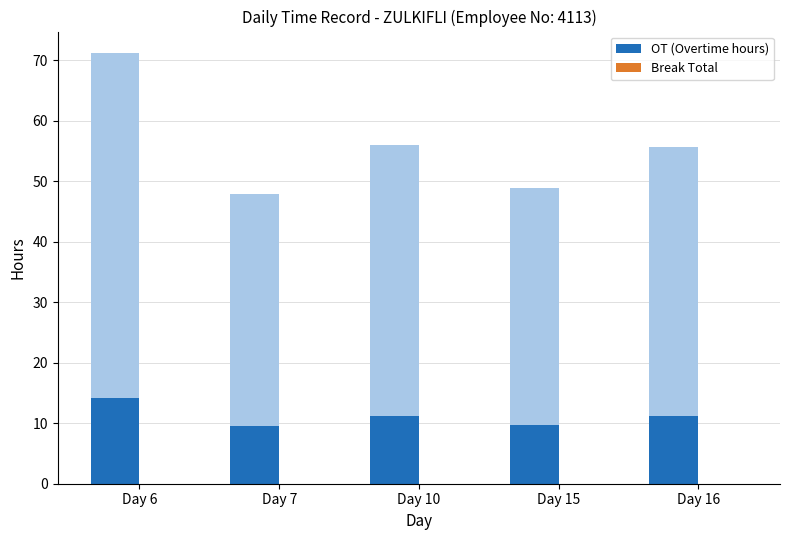

List the labels in order of Break Total value, smallest first.

Day 6, Day 7, Day 10, Day 15, Day 16